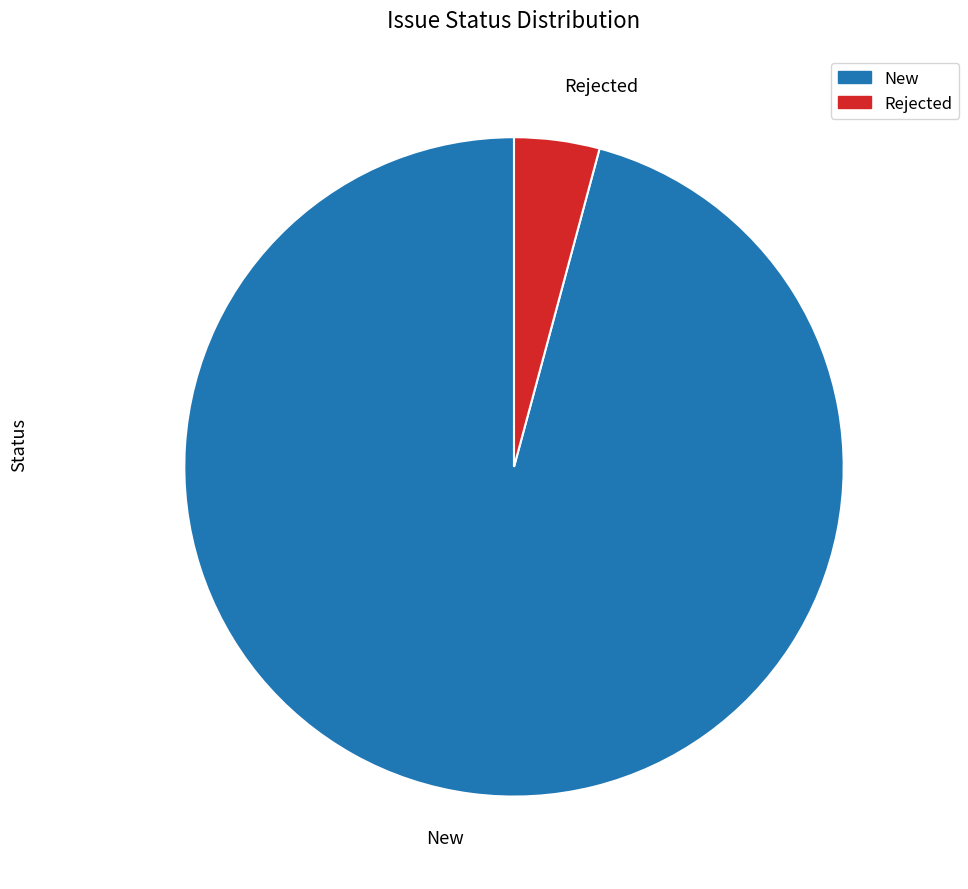

How many slices are in this pie chart?

2